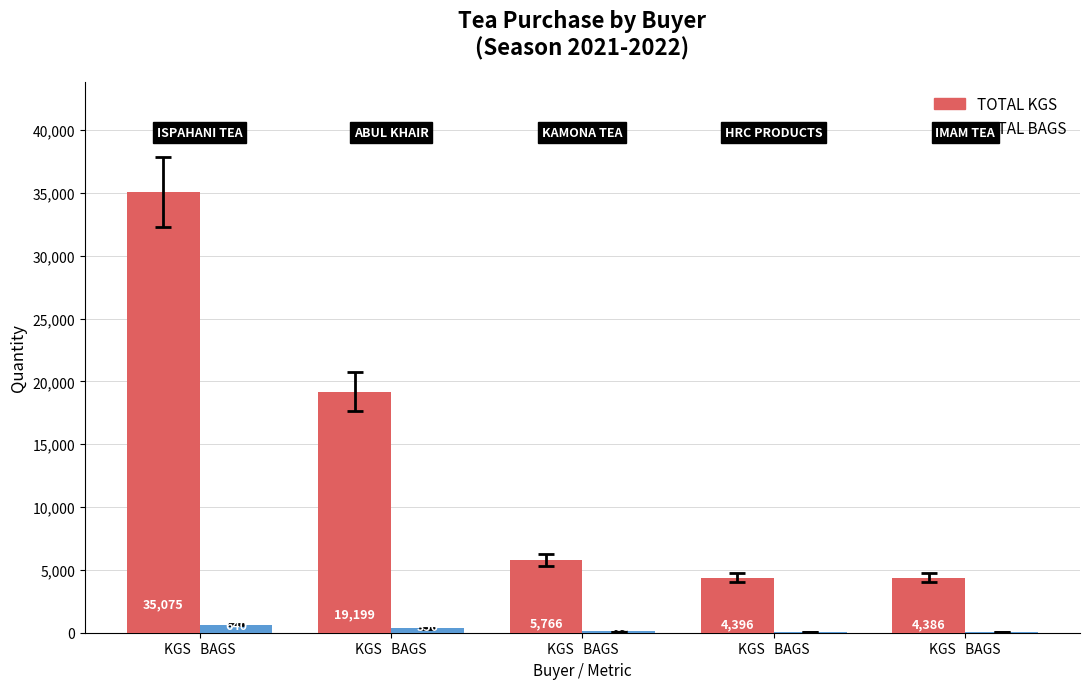

Where does the TOTAL KGS series first go above 5765?

KGS   BAGS